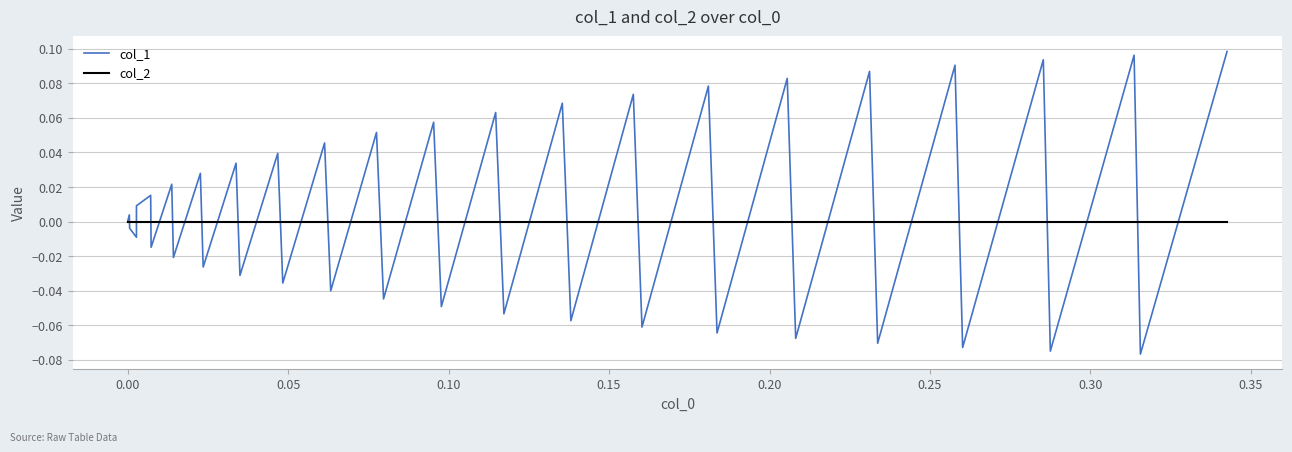

List the series in order of their peak value, highest first.

col_1, col_2